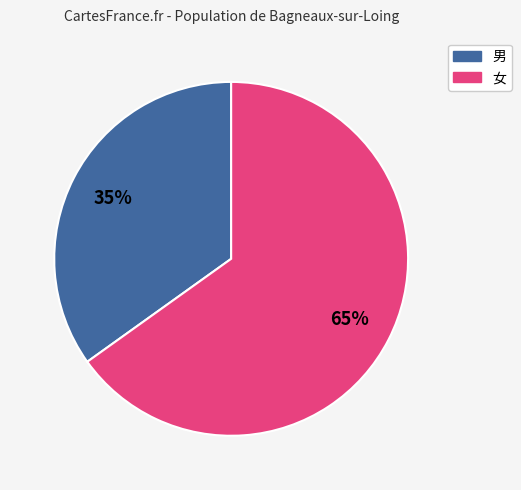

Do 女 and 男 together represent more than half of the pie?

Yes